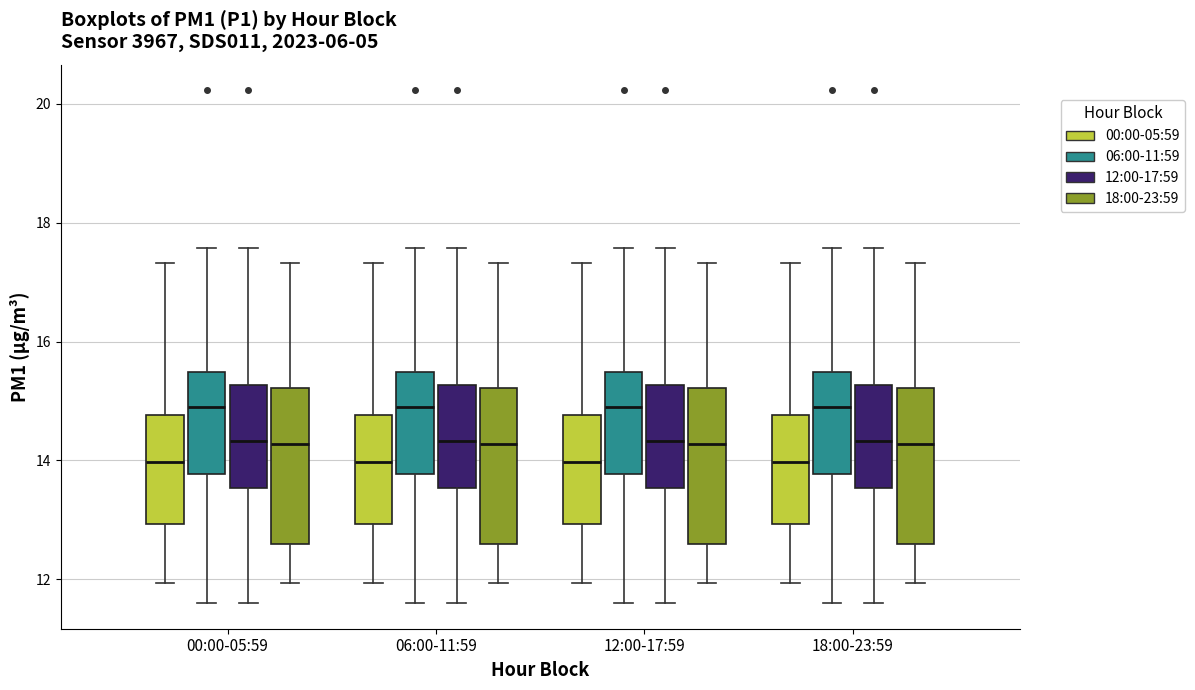

Where is the upper edge of the box for 00:00-05:59 (12:00-17:59) on the y-axis? The values are not printed on the chart, so give them approximately, as read against the axis.

15.2